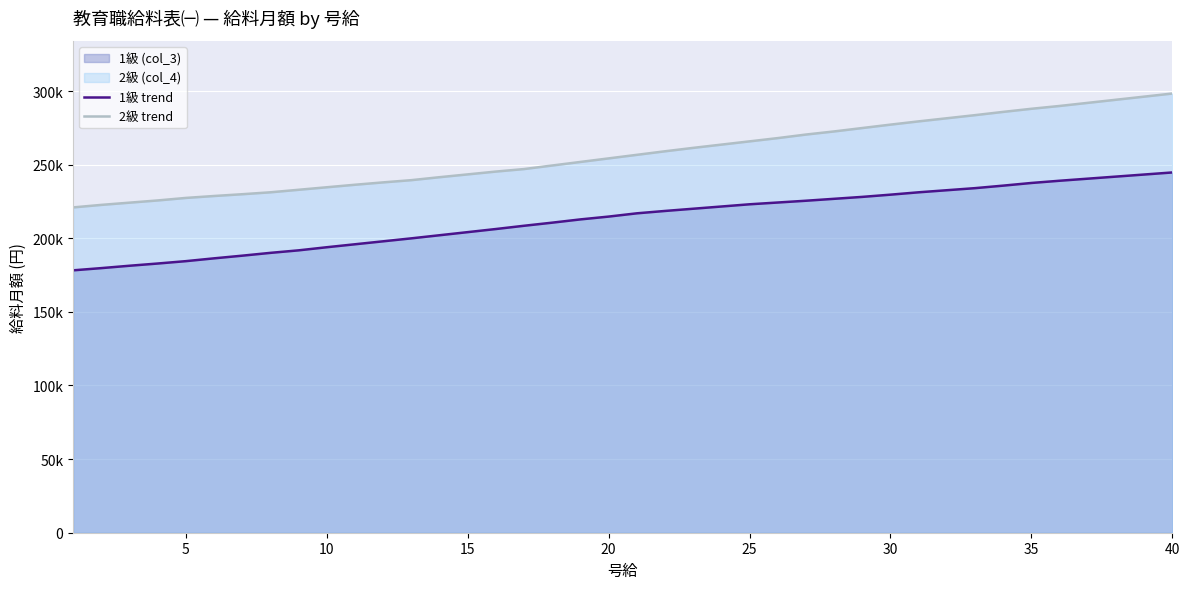

Does the chart display data point markers on the line(s)?

No